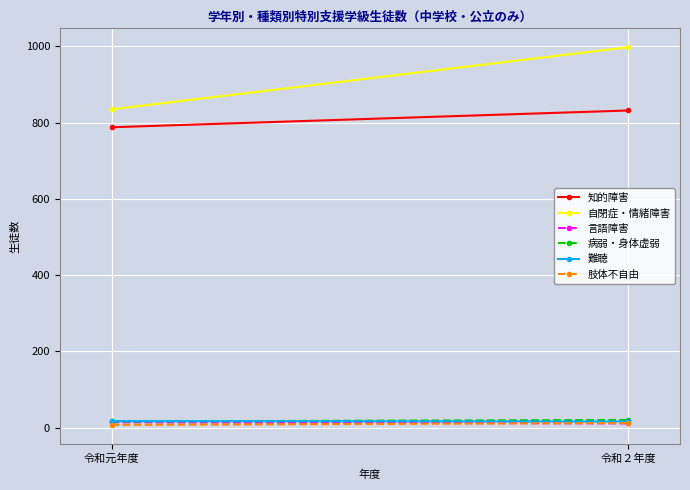

What is the lowest value of the 知的障害 series?

788